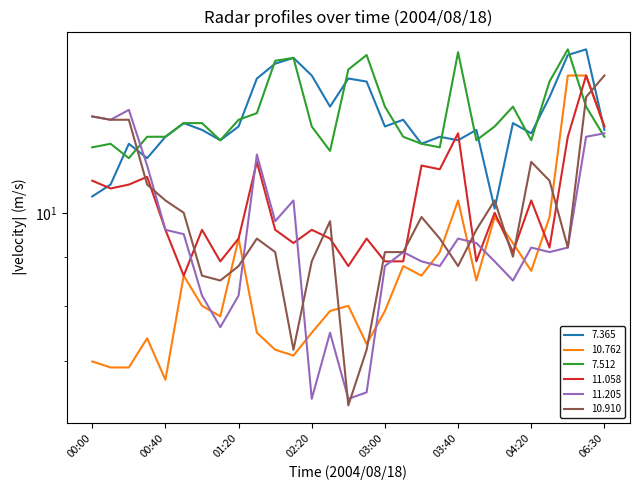

What is the label of the 25th point from the left?

04:20